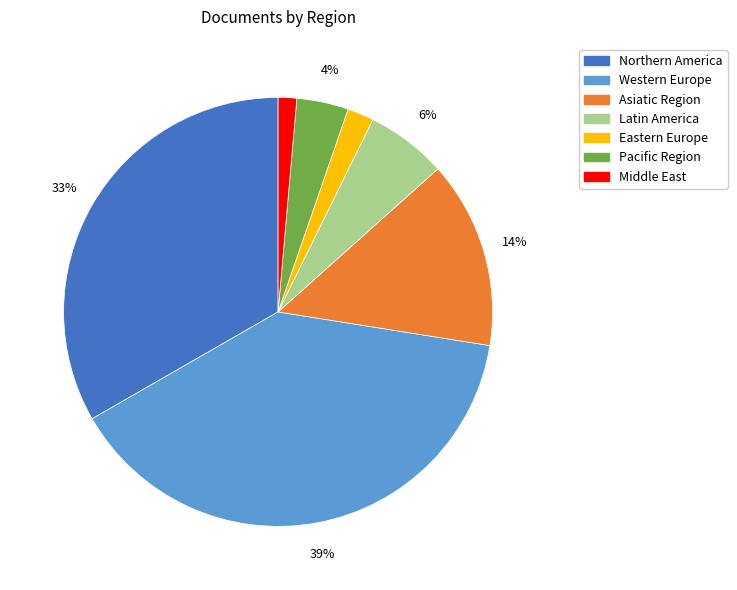

To the nearest percent, what is the combined percentage of Western Europe and Pacific Region?

43%